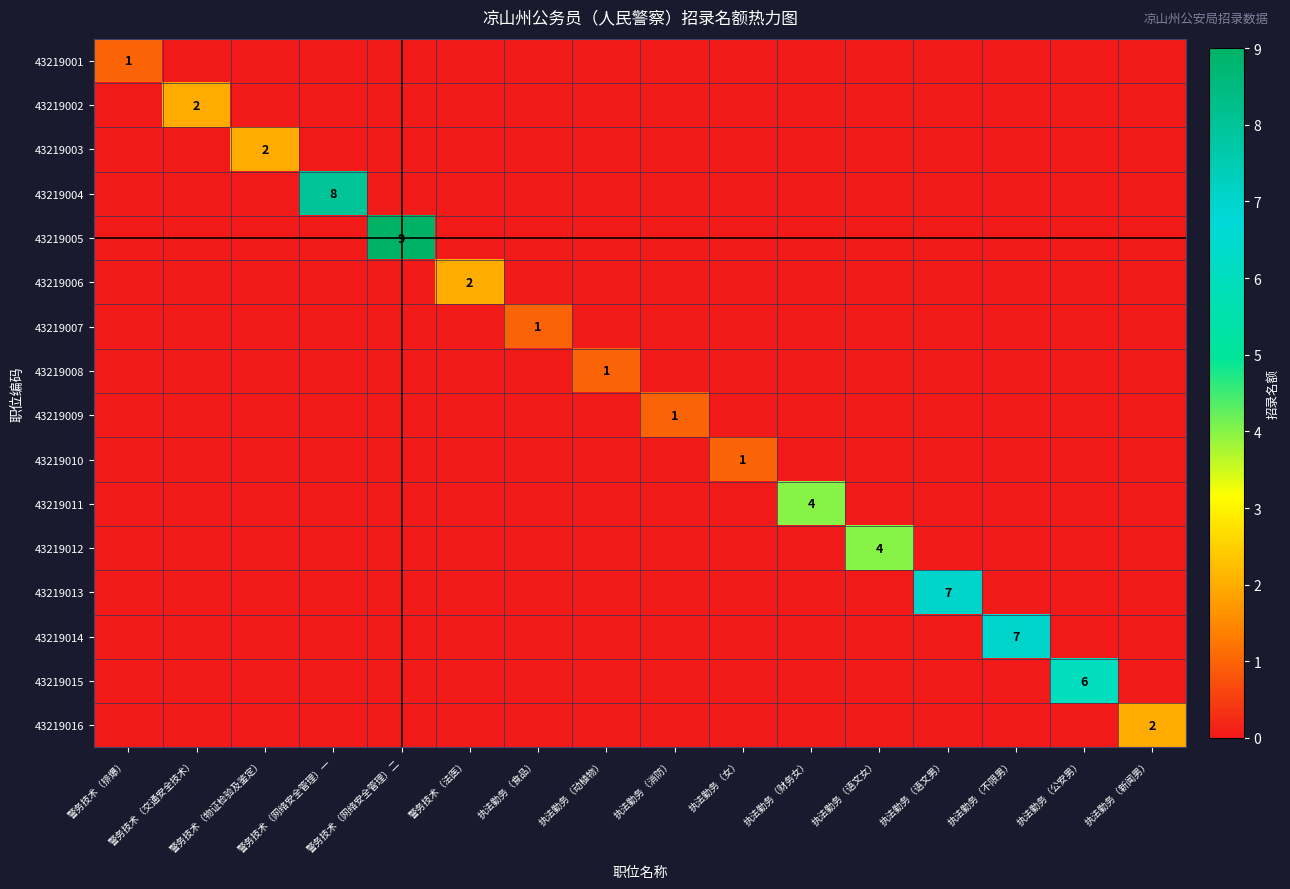

Is it true that 43219008 equals 2 at 执法勤务（动植物）?

False